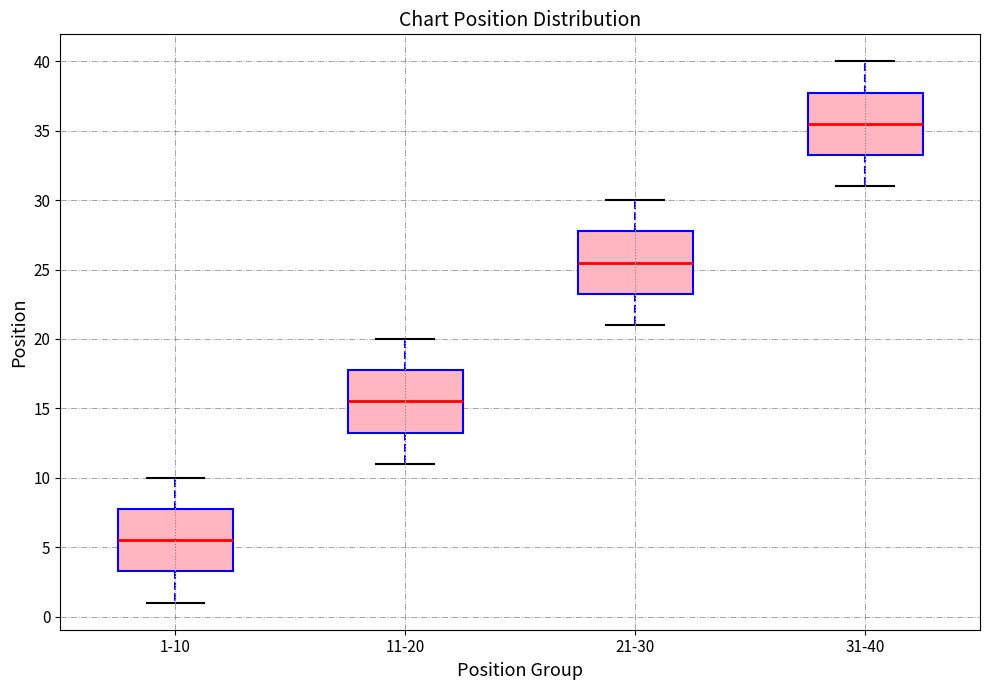

Where does the median line of the box for 31-40 sit on the y-axis? The values are not printed on the chart, so give them approximately, as read against the axis.

35.5